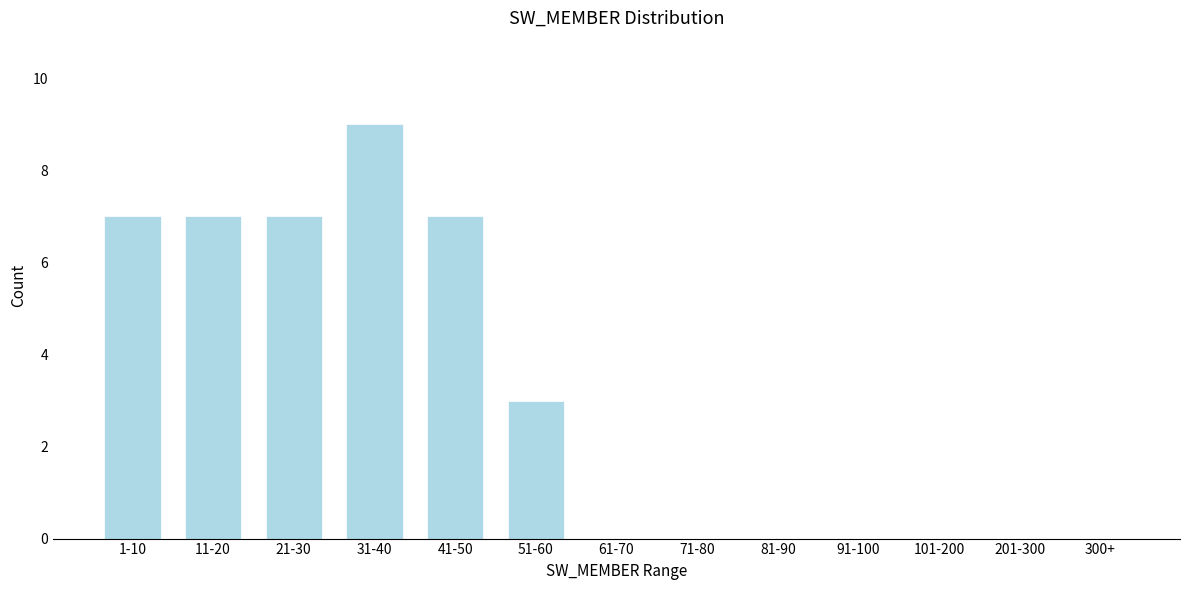

Reading right to left, transcribe all the data shown in this chart.

300+=0	201-300=0	101-200=0	91-100=0	81-90=0	71-80=0	61-70=0	51-60=3	41-50=7	31-40=9	21-30=7	11-20=7	1-10=7